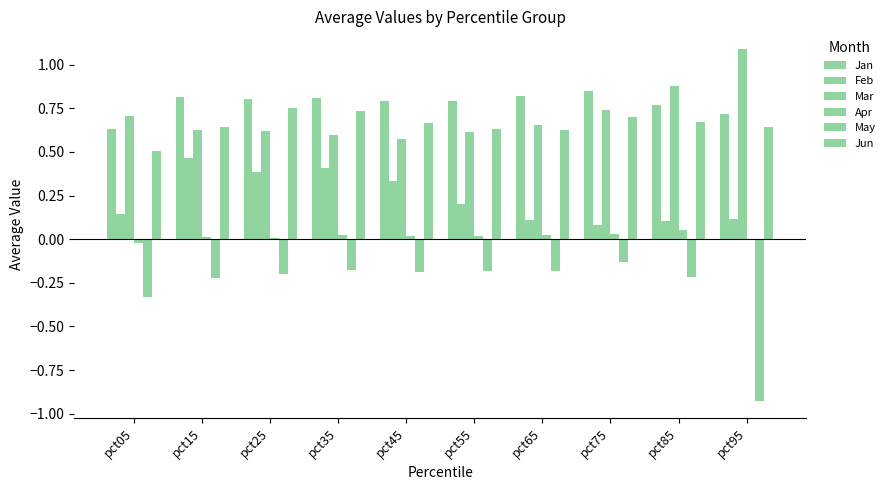

How many categories are shown in the chart?

10